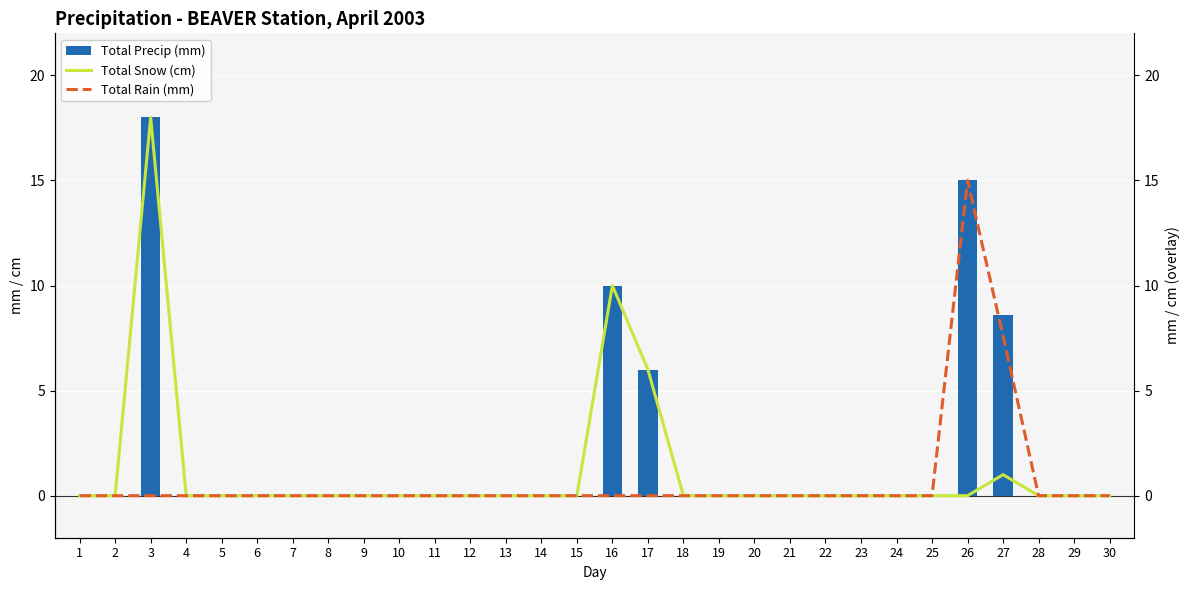

How many groups of bars are there?

30